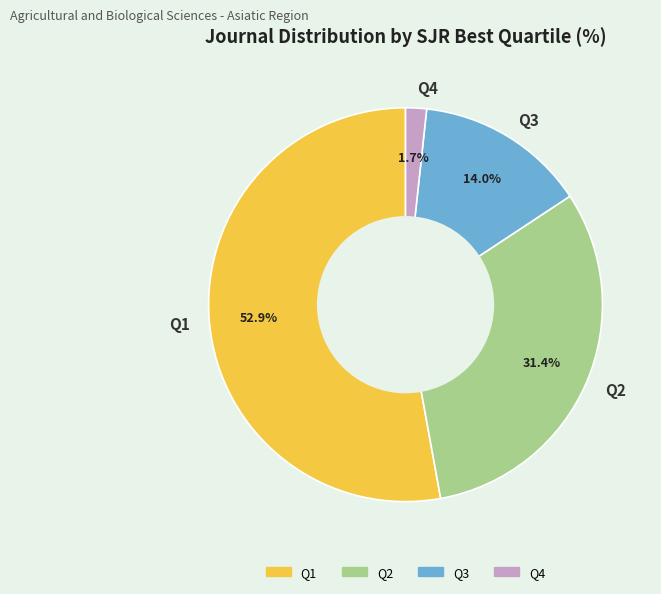

True or false: Q1 accounts for 53% of the total.

True